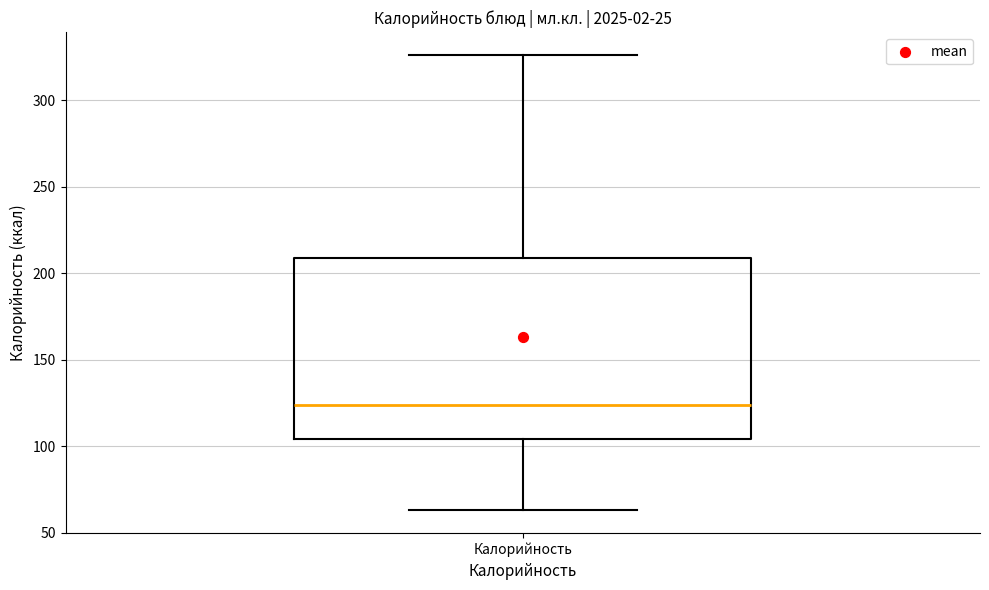

Where is the upper edge of the box for Калорийность on the y-axis? The values are not printed on the chart, so give them approximately, as read against the axis.

210